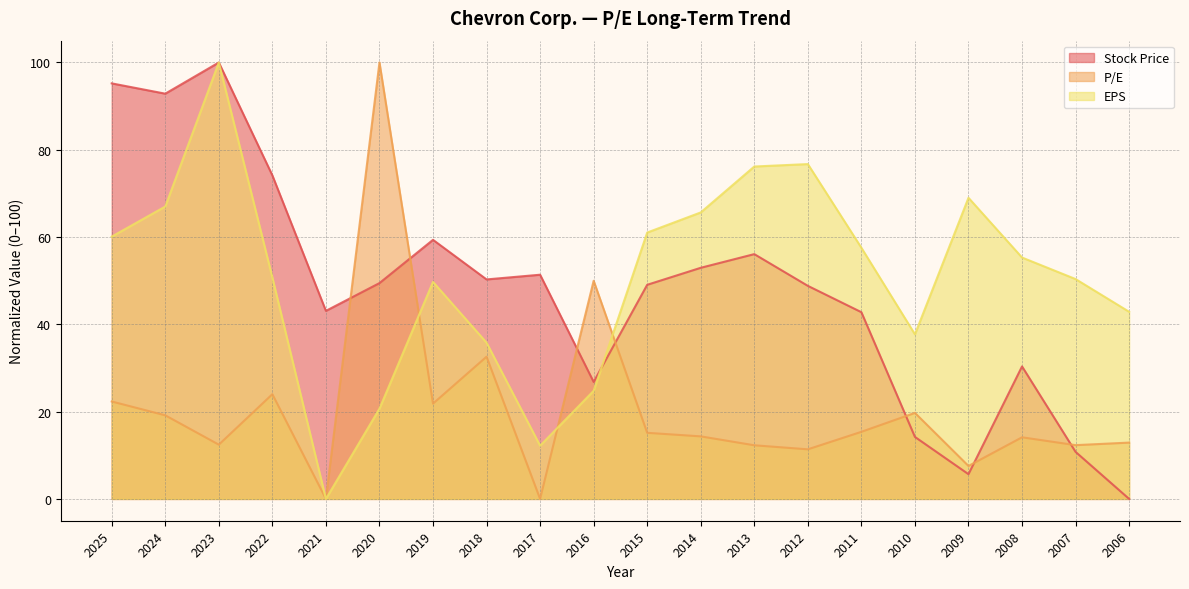

What is the spread (max minus min) of values at 2025?

72.9